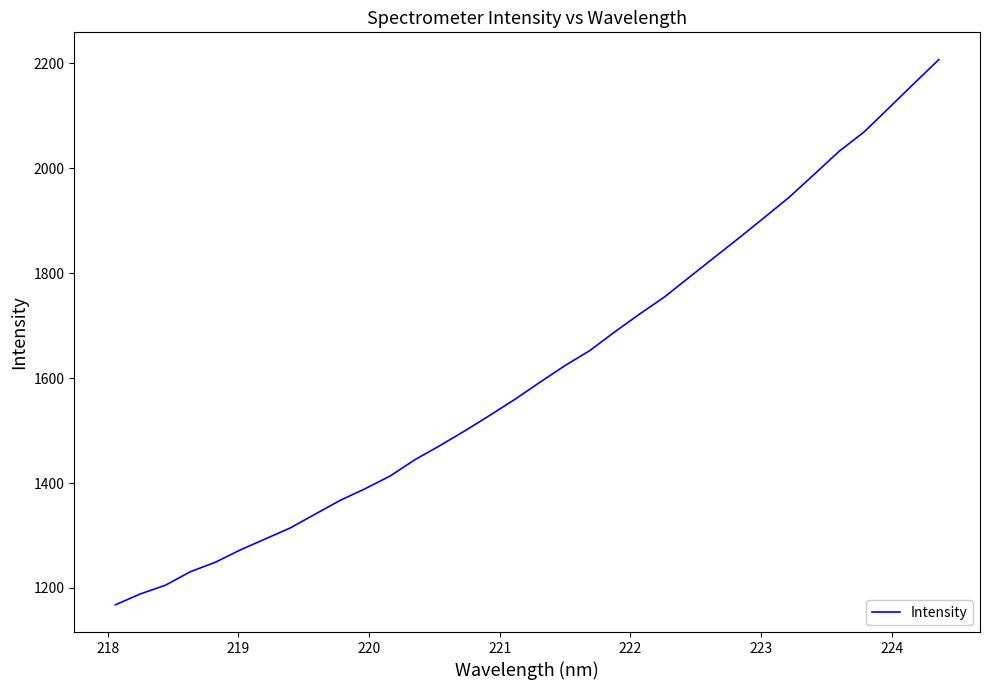

How many lines are shown in the chart?

1